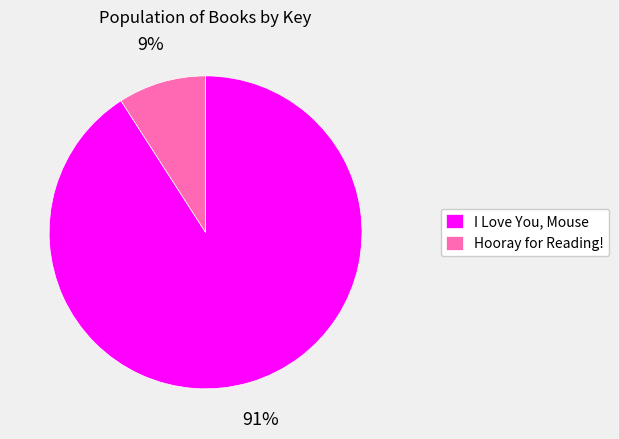

Is the sum of I Love You, Mouse and Hooray for Reading! greater than half?

Yes